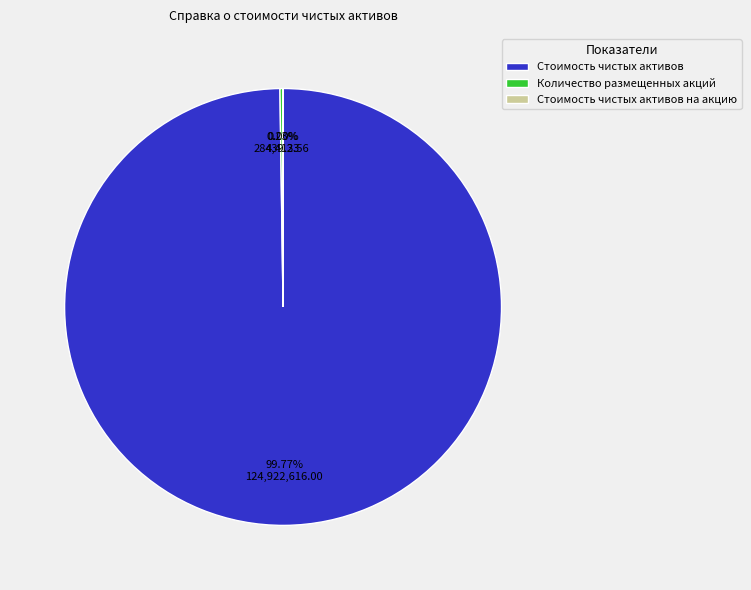

Which slice is the largest?

Стоимость чистых активов